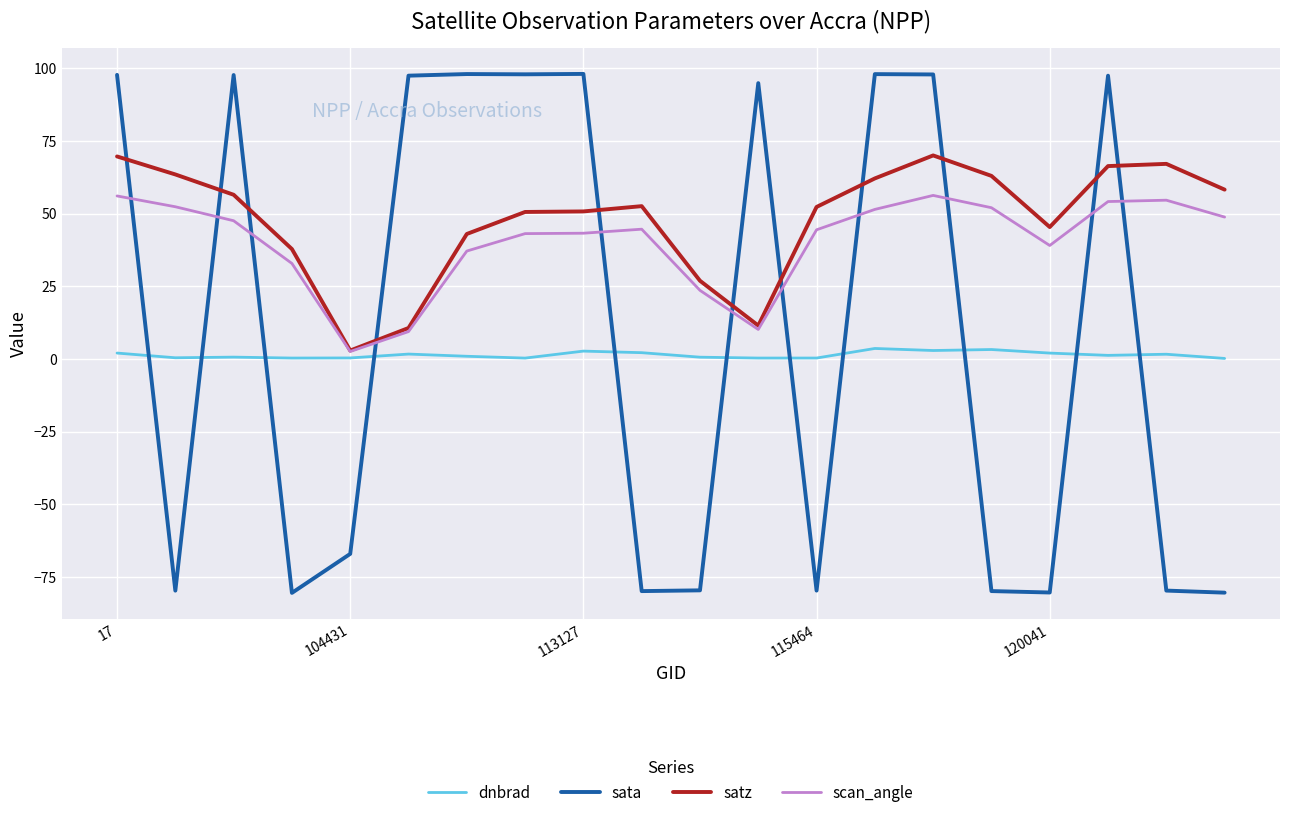

List the series in order of their peak value, highest first.

sata, satz, scan_angle, dnbrad